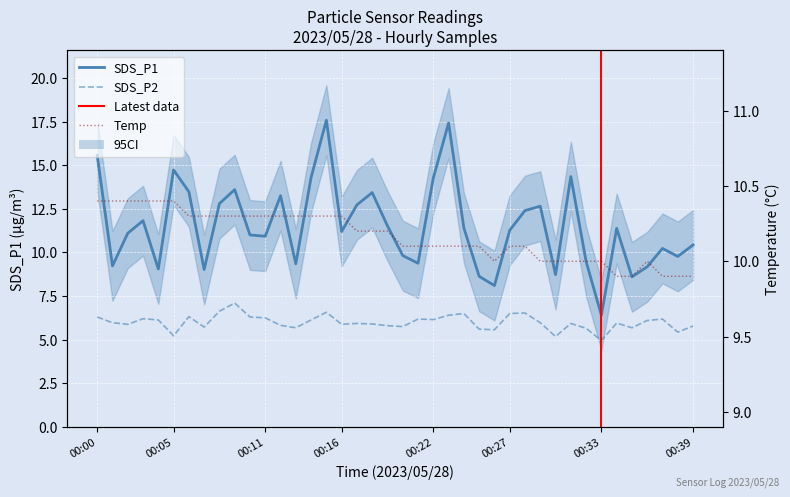

Which category has the highest value across all series?

00:15